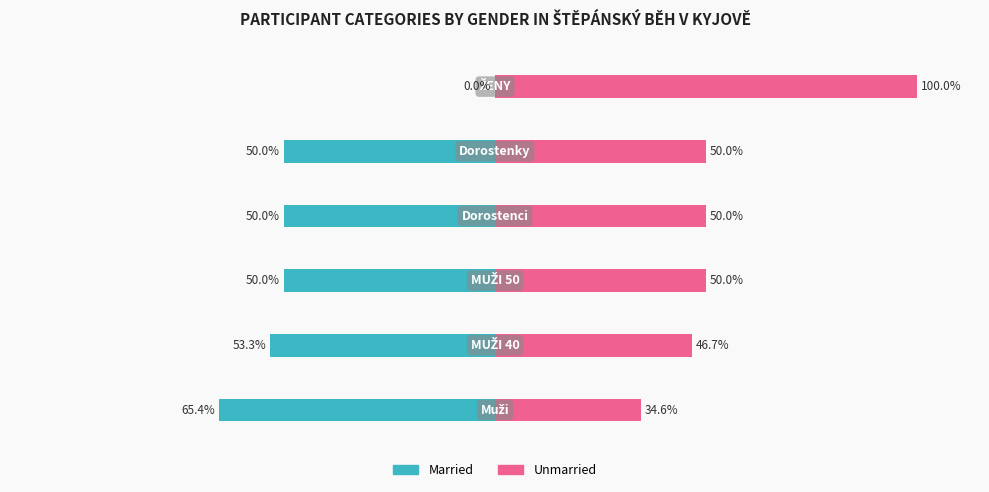

How many groups of bars are there?

6